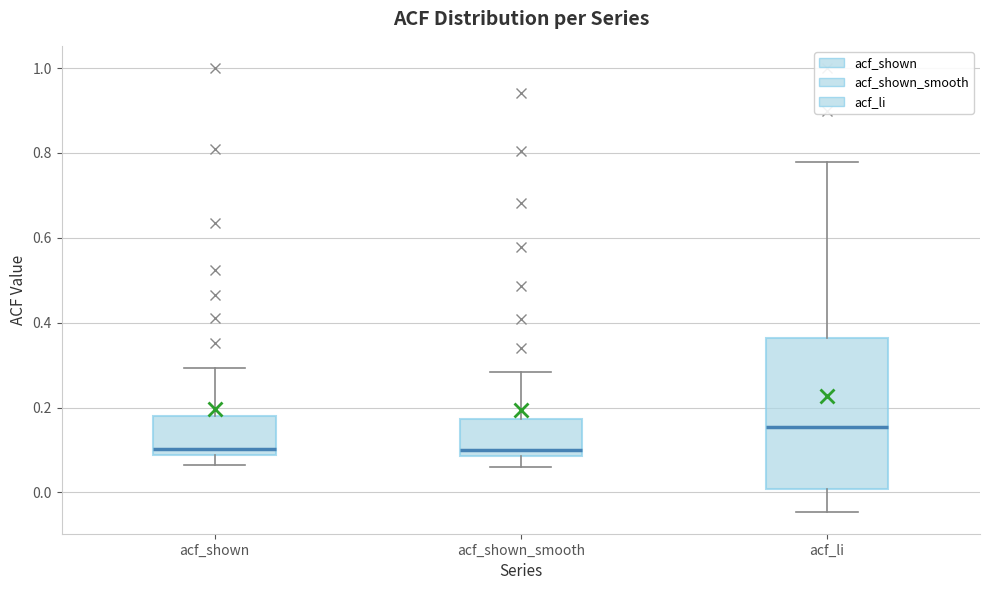

Where does the median line of the box for acf_shown_smooth sit on the y-axis? The values are not printed on the chart, so give them approximately, as read against the axis.

0.10